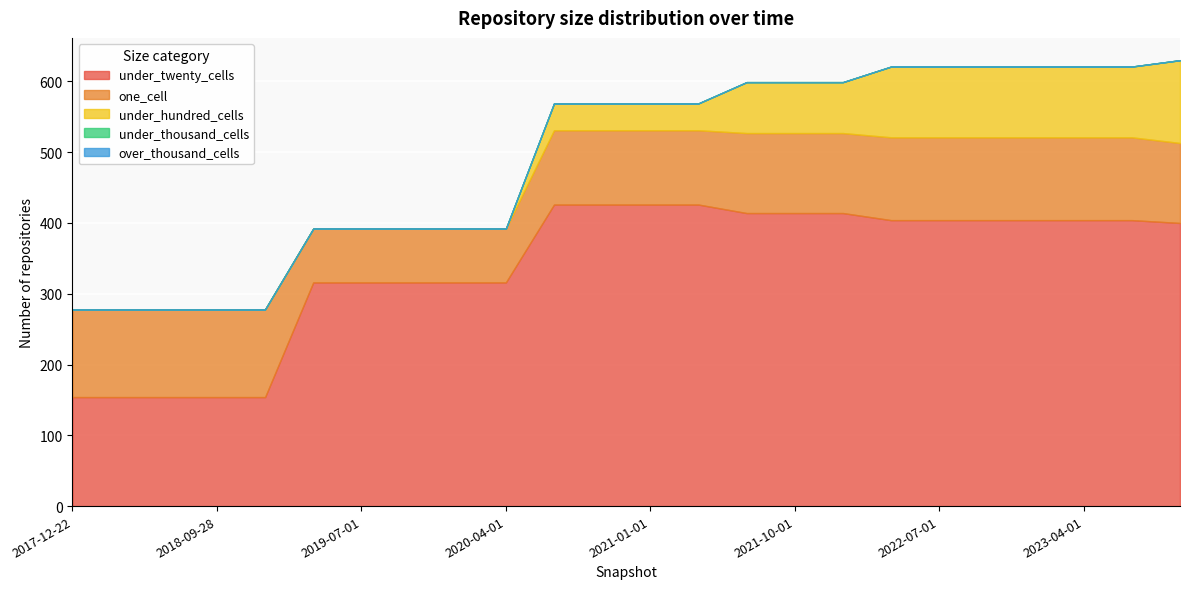

How many values in the under_hundred_cells series are below 38?

10